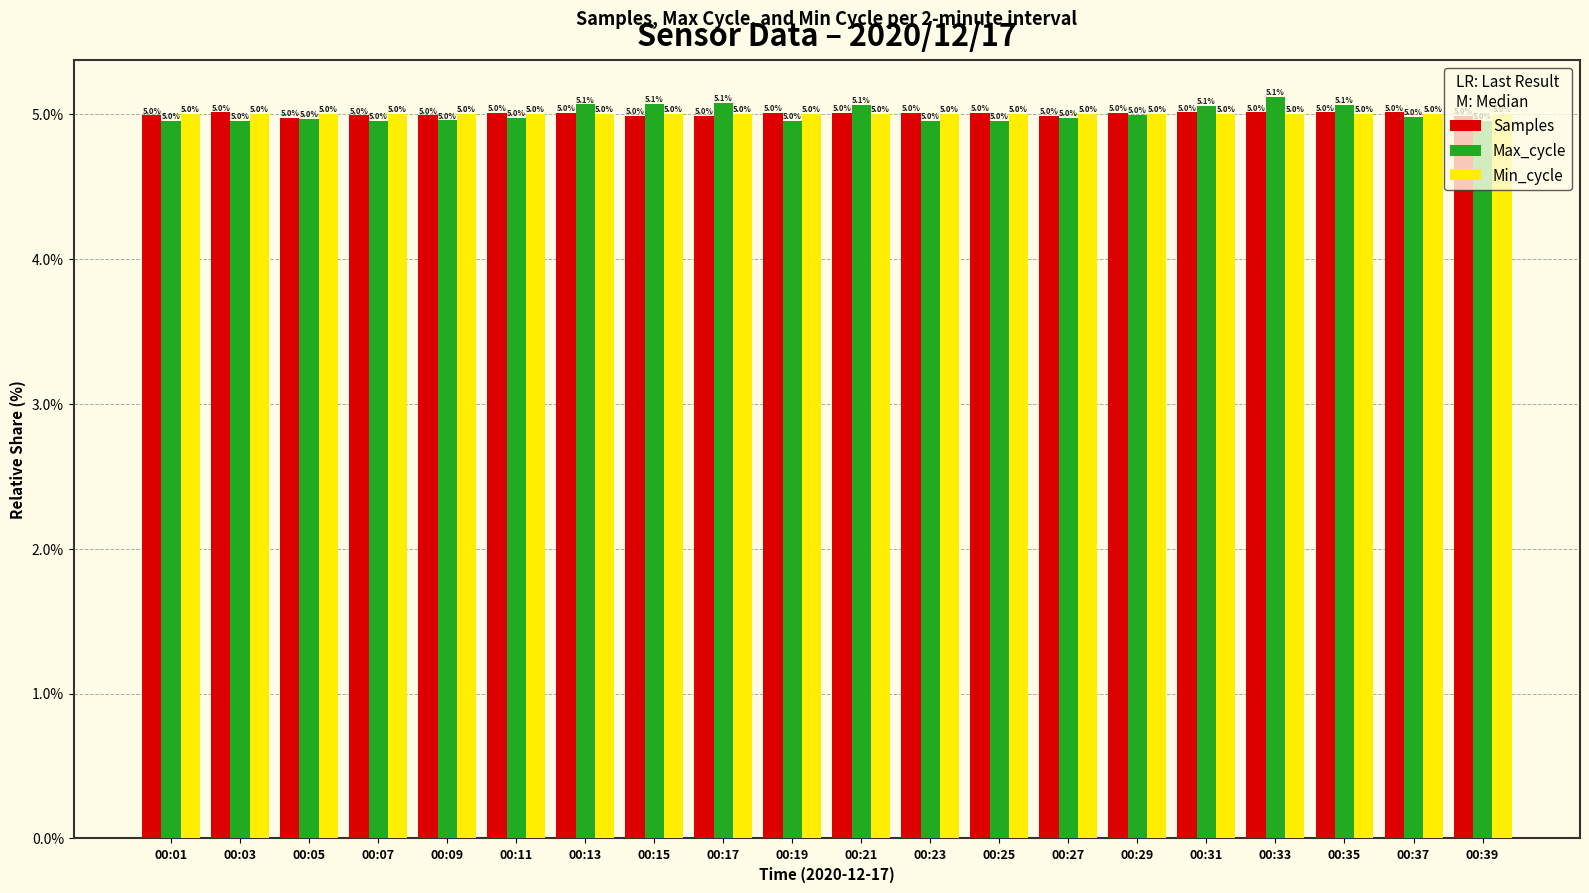

Reading right to left, extract all data points from this chart.

Samples: 5.0	5.0	5.0	5.0	5.0	5.0	5.0	5.0	5.0	5.0	5.0	5.0	5.0	5.0	5.0	5.0	5.0	5.0	5.0	5.0
Max_cycle: 5.0	5.0	5.1	5.1	5.1	5.0	5.0	5.0	5.0	5.1	5.0	5.1	5.1	5.1	5.0	5.0	5.0	5.0	5.0	5.0
Min_cycle: 5.0	5.0	5.0	5.0	5.0	5.0	5.0	5.0	5.0	5.0	5.0	5.0	5.0	5.0	5.0	5.0	5.0	5.0	5.0	5.0